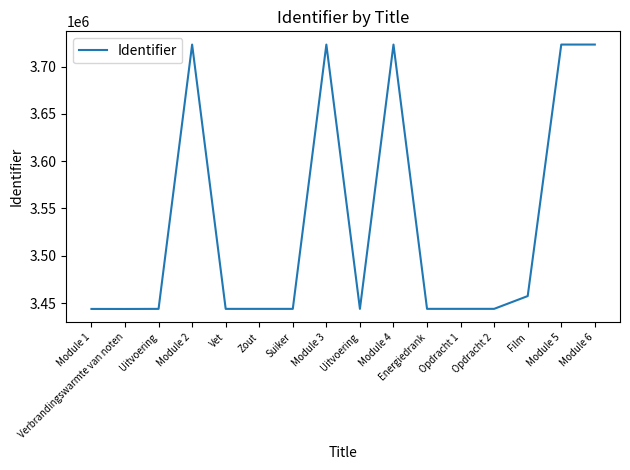

List the labels in order of value, largest first.

Module 6, Module 5, Module 4, Module 3, Module 2, Film, Opdracht 2, Opdracht 1, Energiedrank, Uitvoering, Zout, Suiker, Vet, Uitvoering, Module 1, Verbrandingswarmte van noten